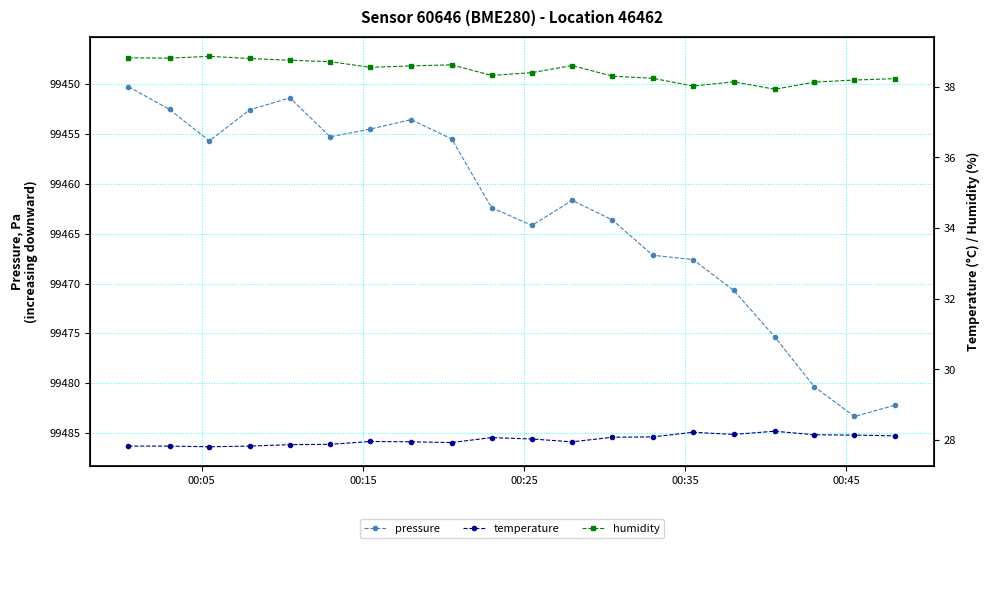

True or false: pressure has more than 2 points higher than both neighbors.

True